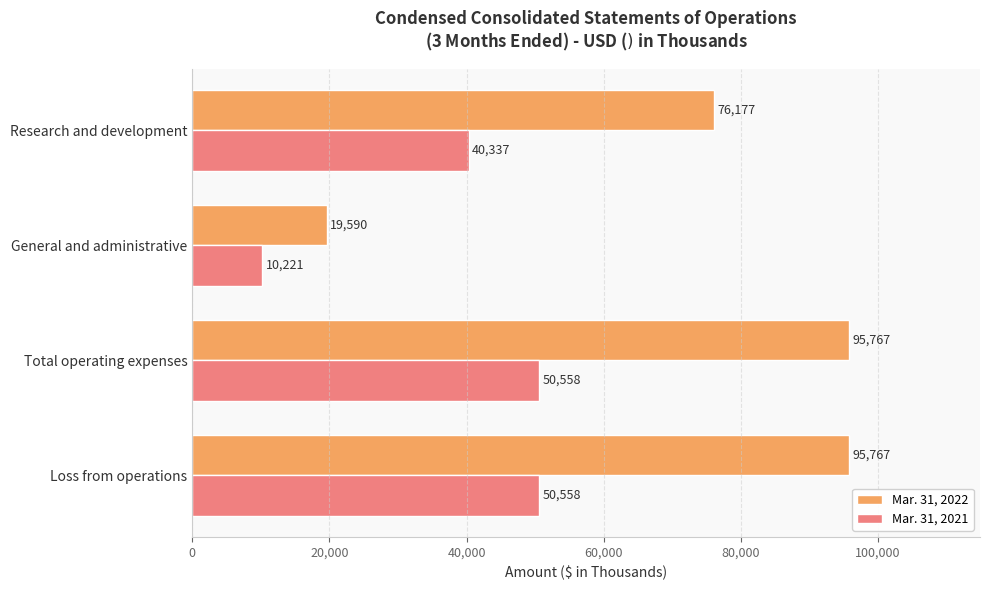

What is the approximate value of Mar. 31, 2022 at General and administrative?

19590